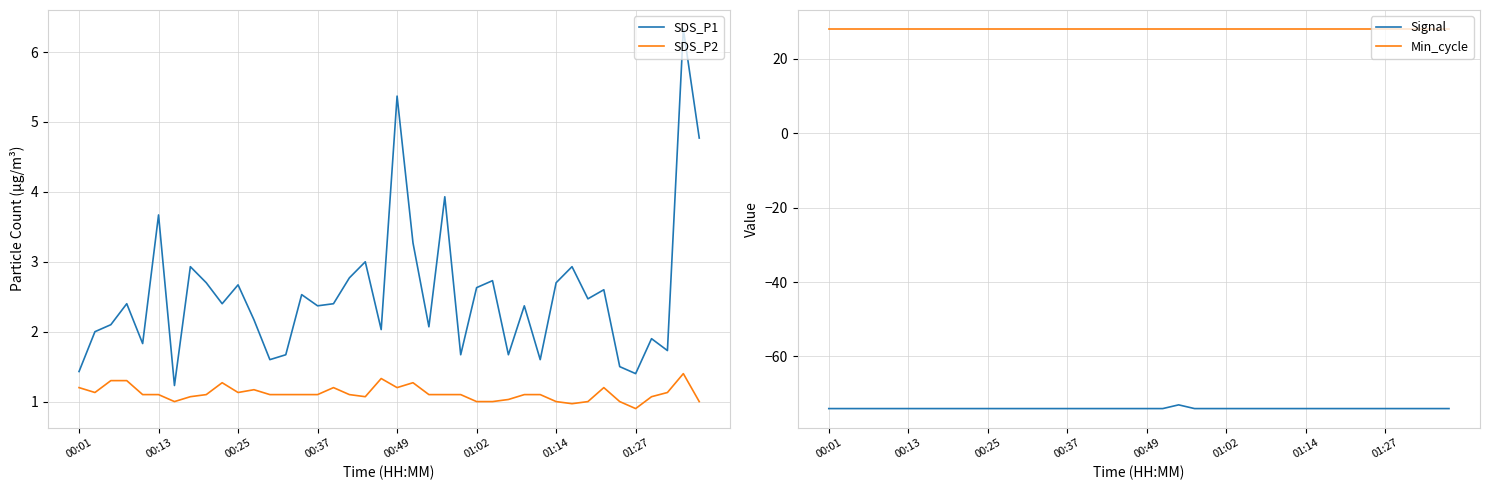

How many lines are shown in the chart?

4